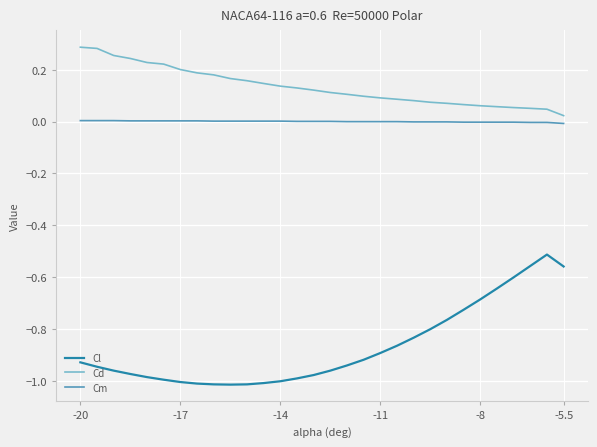

What is the maximum value for Cl?

-0.5